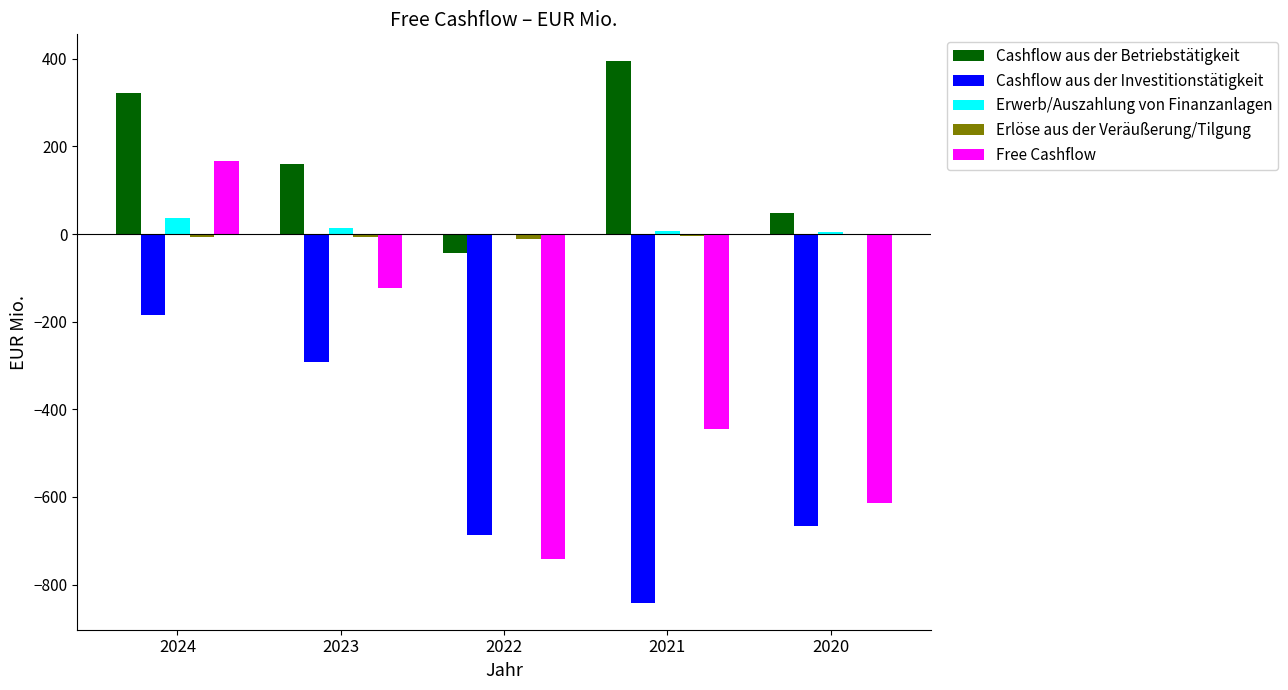

What is the maximum value for Erwerb/Auszahlung von Finanzanlagen?

37.1